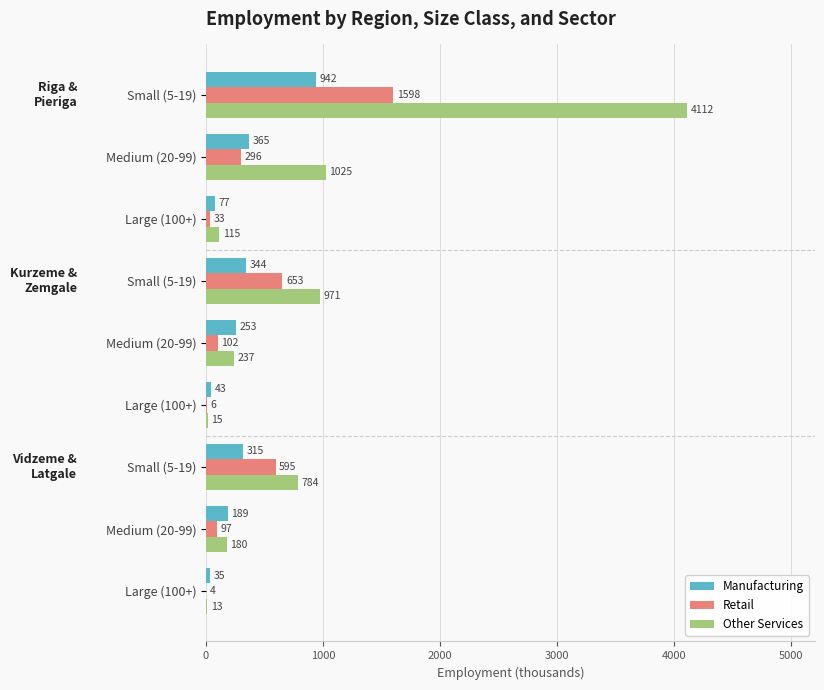

What is the maximum value for Retail?

1598.0